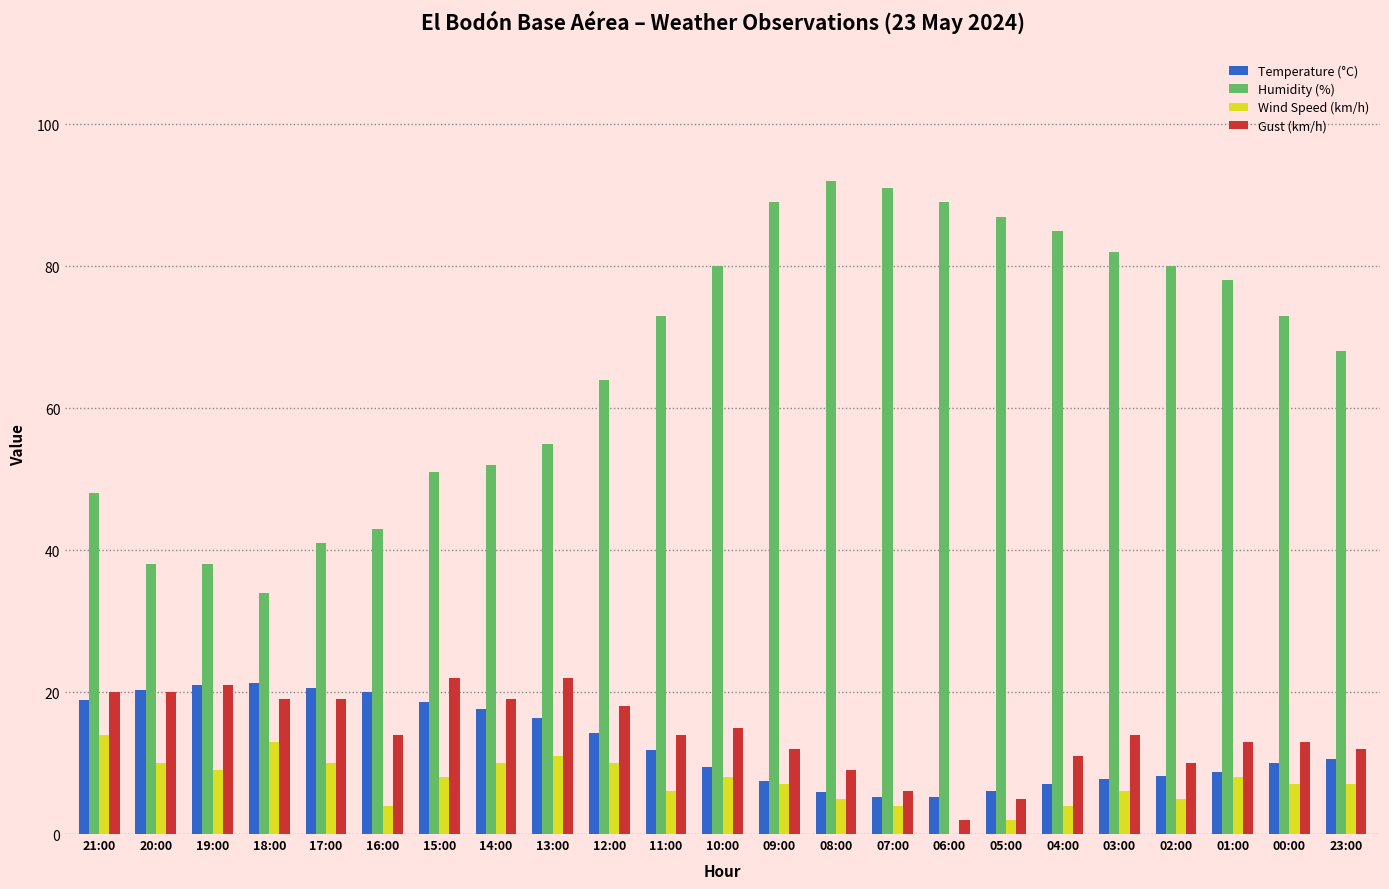

True or false: Gust (km/h) has a value of 18.0 at 12:00.

True